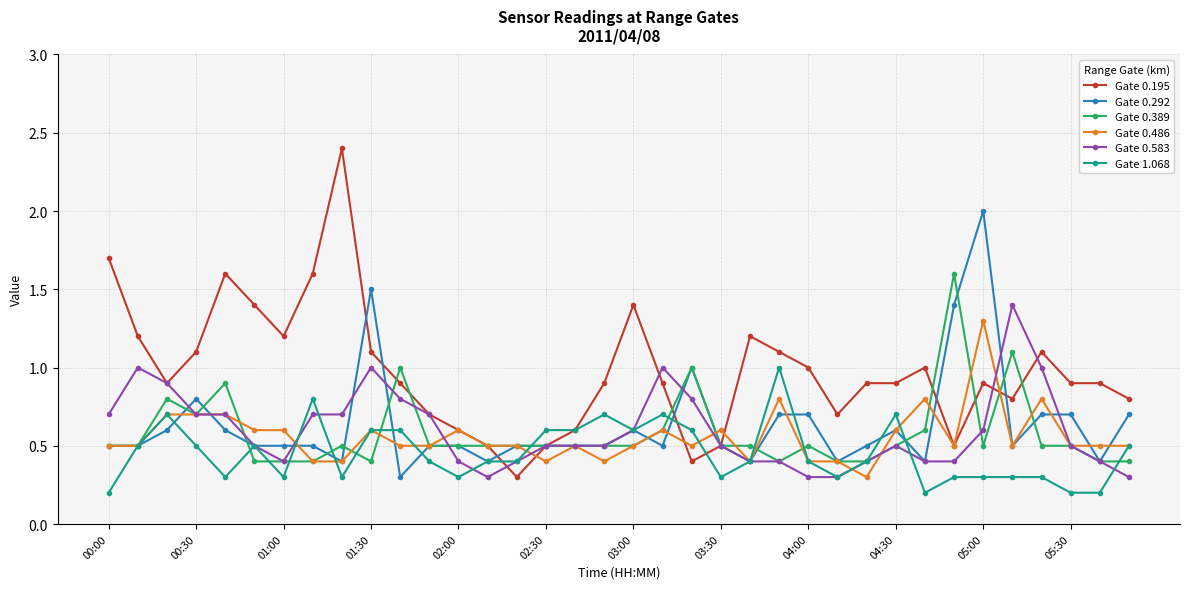

Which series has the largest range (max minus min)?

Gate 0.195